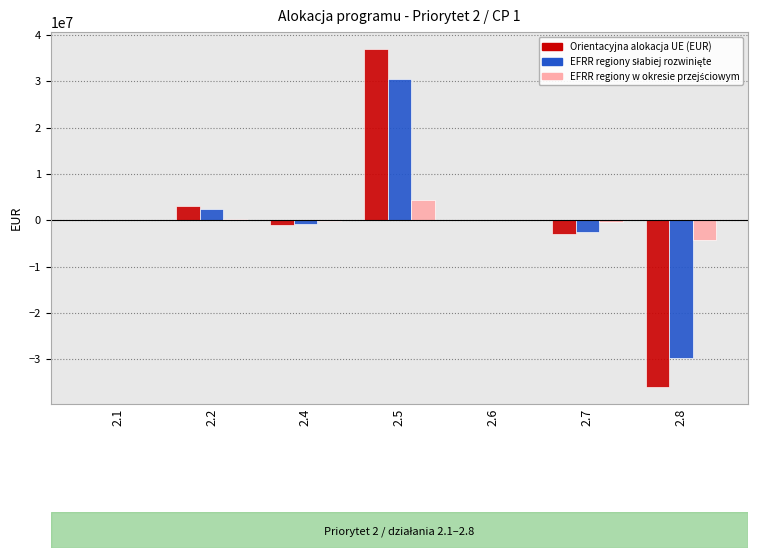

What is the maximum value shown in the chart?

37000000